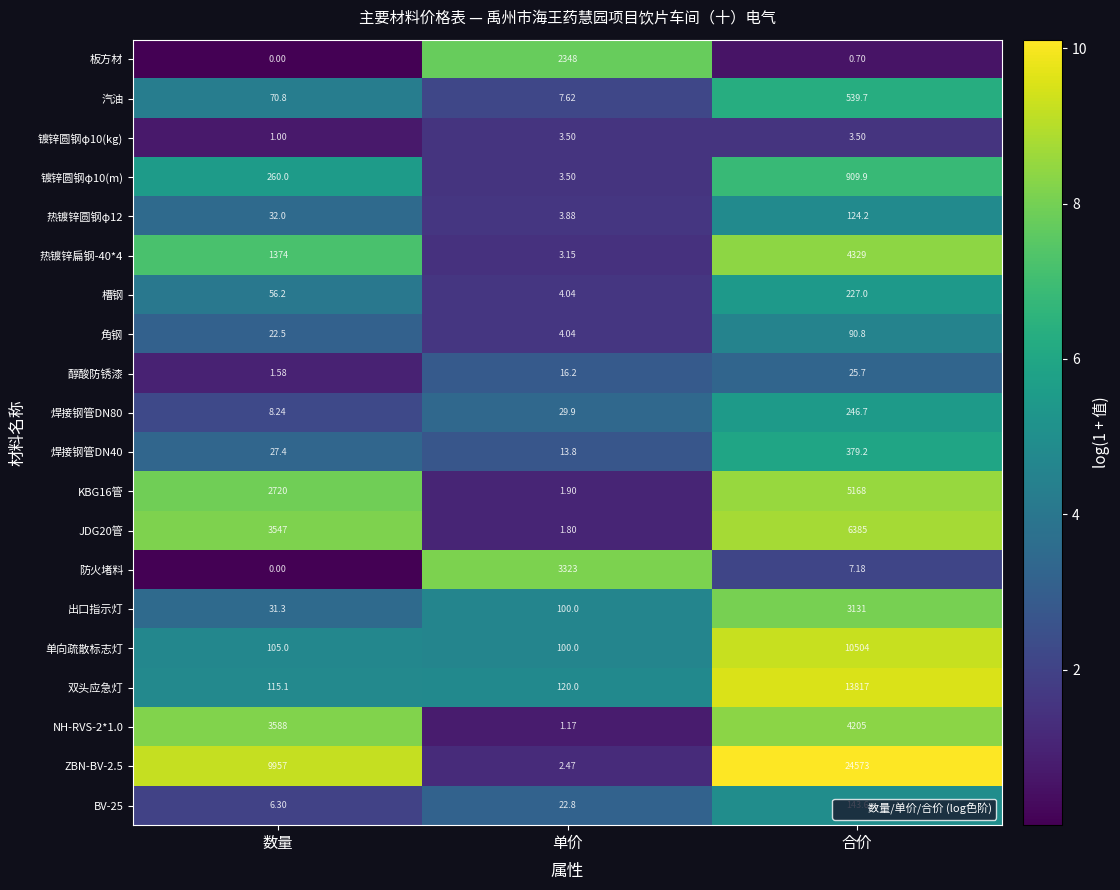

At which label does 热镀锌扁钢-40*4 reach its peak?

合价